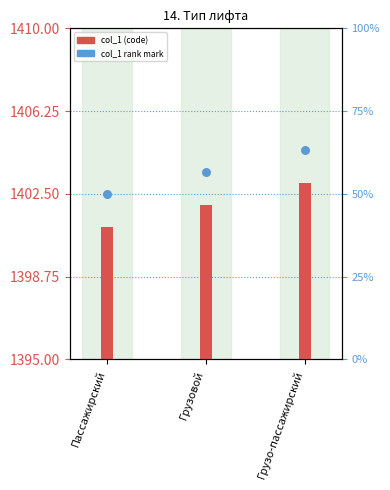

At how many categories does at least one series exceed 1403?

2